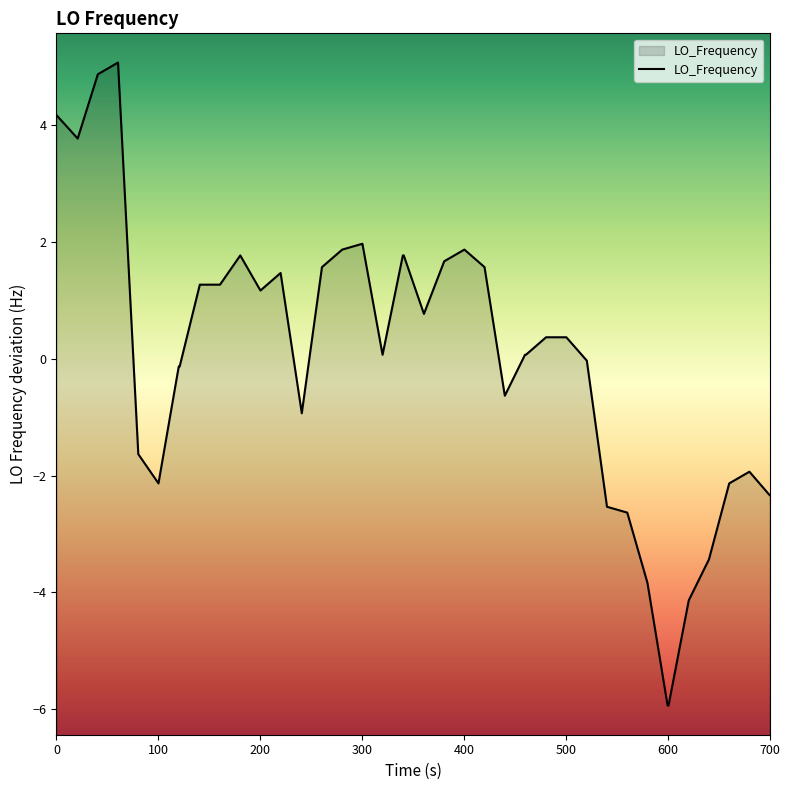

What is the greatest value displayed?

5.1